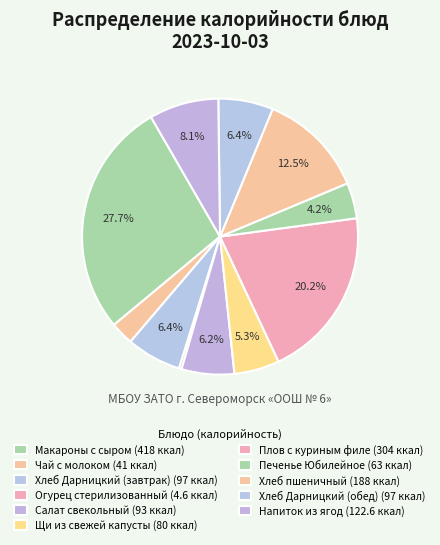

Rank the categories by value from highest to lowest.

Макароны с сыром, Плов с куриным филе, Хлеб пшеничный, Напиток из ягод, Хлеб Дарницкий (завтрак), Хлеб Дарницкий (обед), Салат свекольный, Щи из свежей капусты, Печенье Юбилейное, Чай с молоком, Огурец стерилизованный